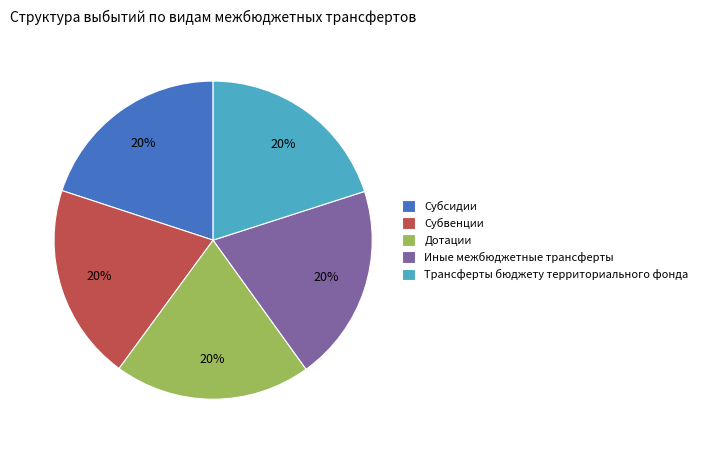

True or false: Иные межбюджетные трансферты accounts for 34% of the total.

False